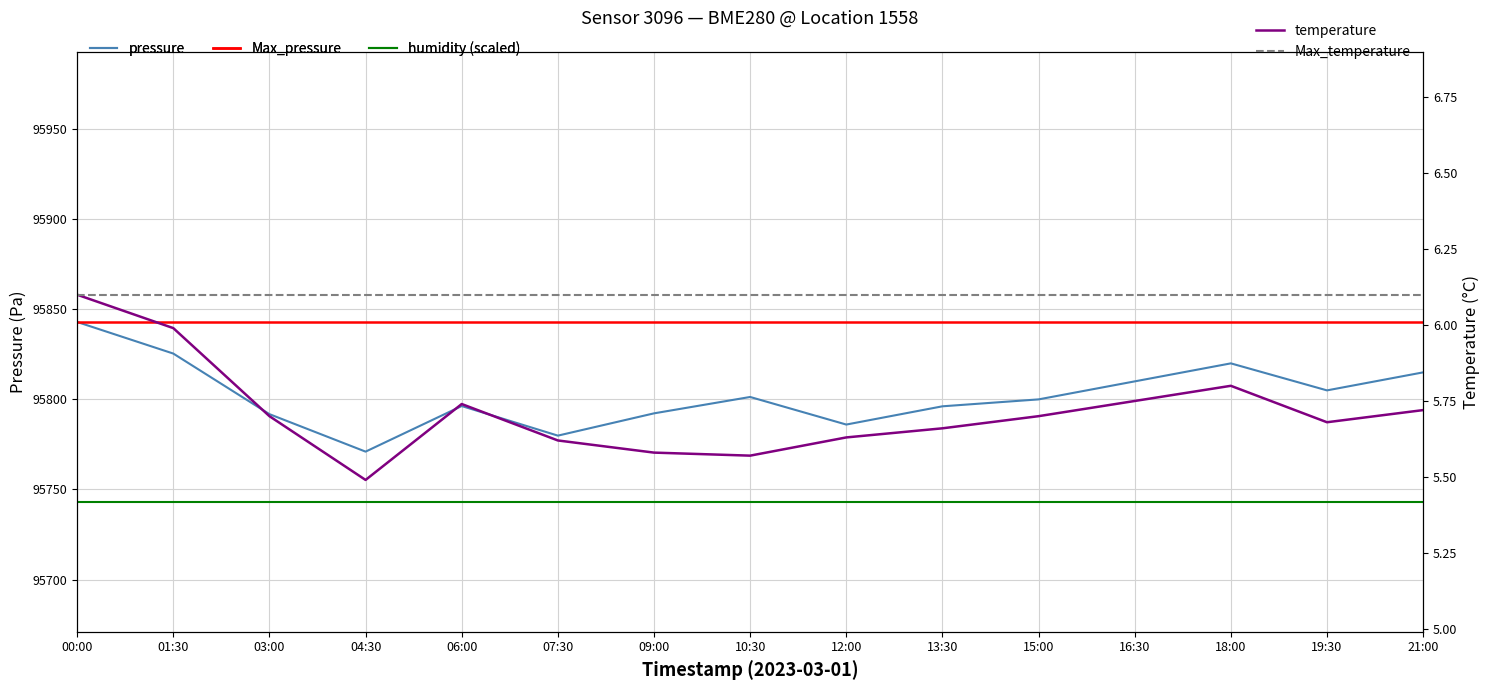

What position from the right is 00:00?

15